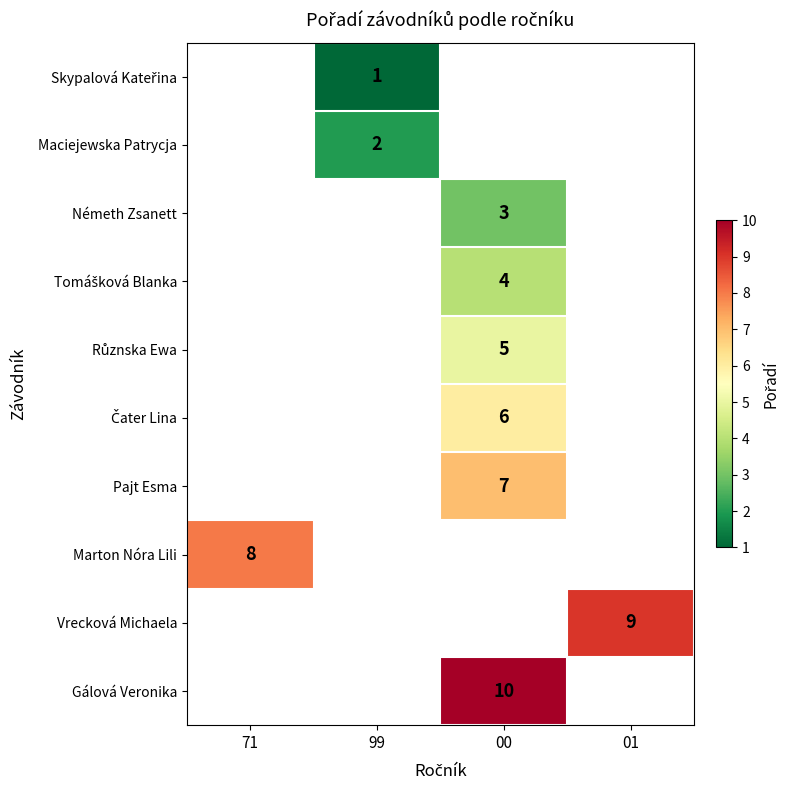

Is it true that Maciejewska Patrycja equals 3 at 99?

False